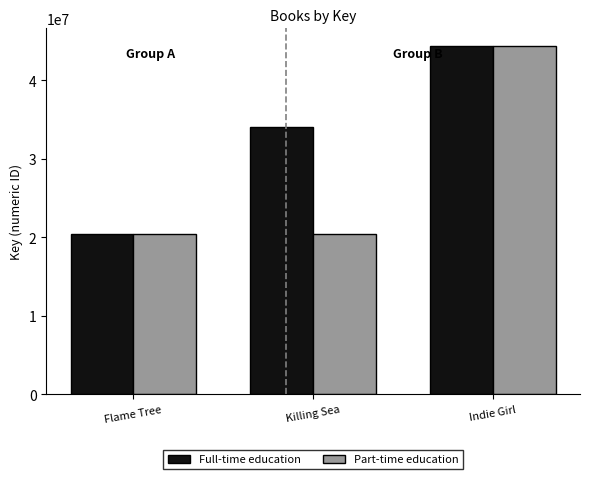

How many data points in Part-time education are above 20355967?

1